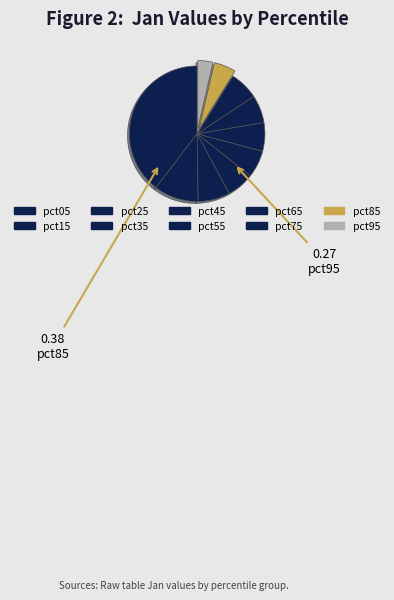

To the nearest percent, what is the difference between the pct85 and pct25 slice percentages?

2%